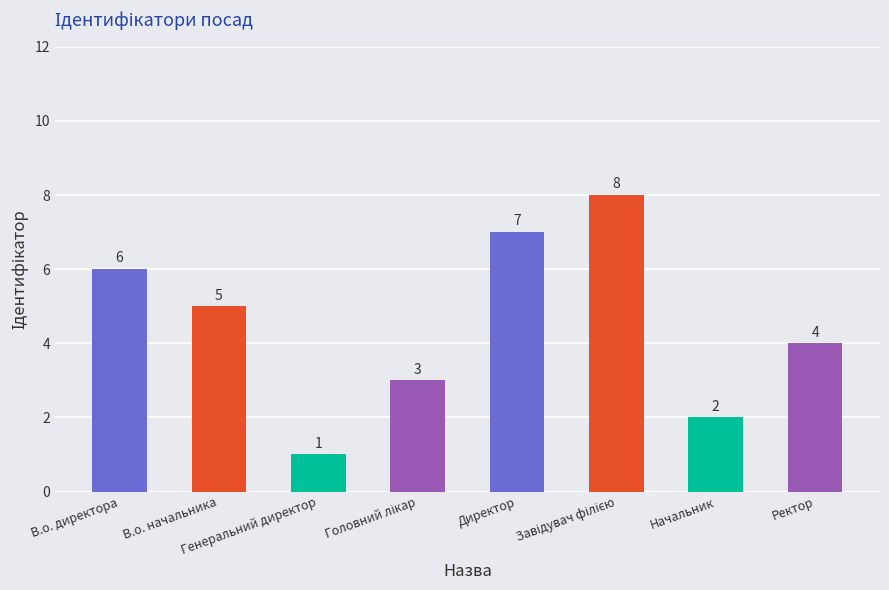

What is the label of the 4th bar from the right?

Директор